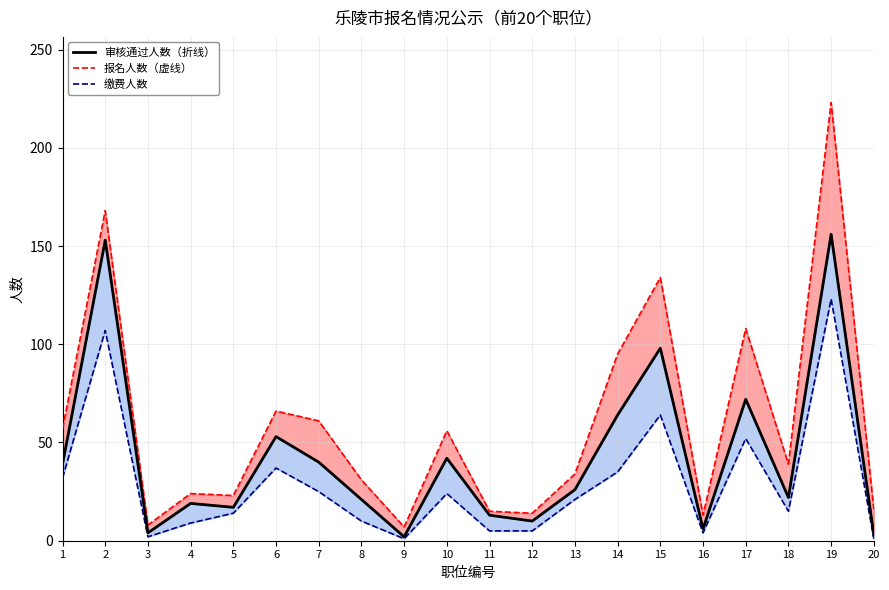

What is the total value across all series at 12?

29